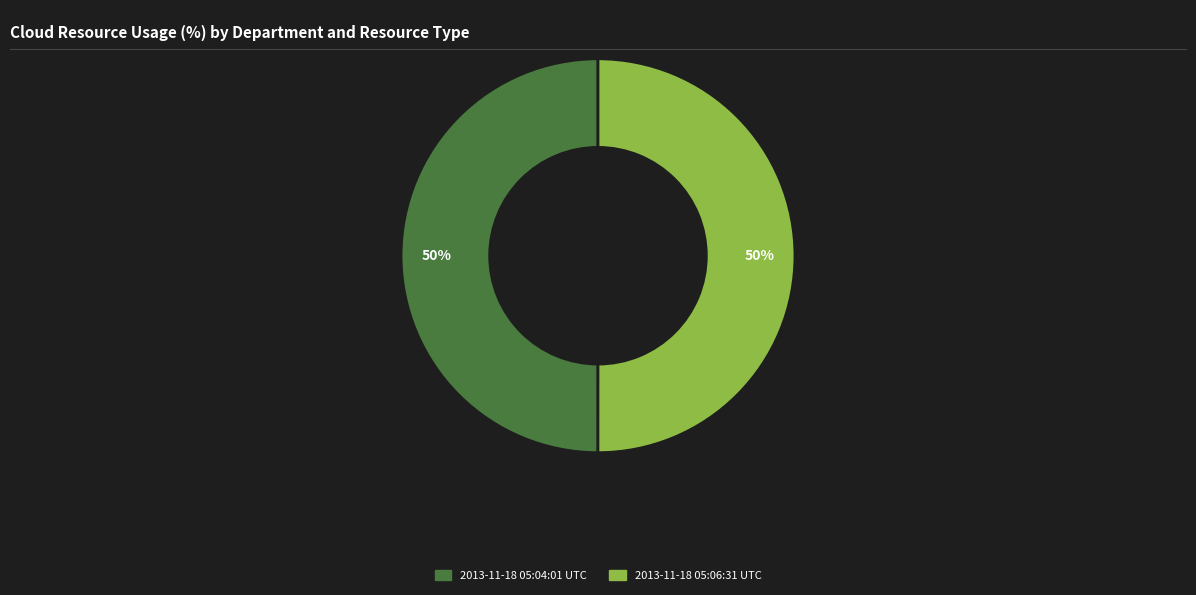

To the nearest percent, what is the combined percentage of 2013-11-18 05:04:01 UTC and 2013-11-18 05:06:31 UTC?

100%